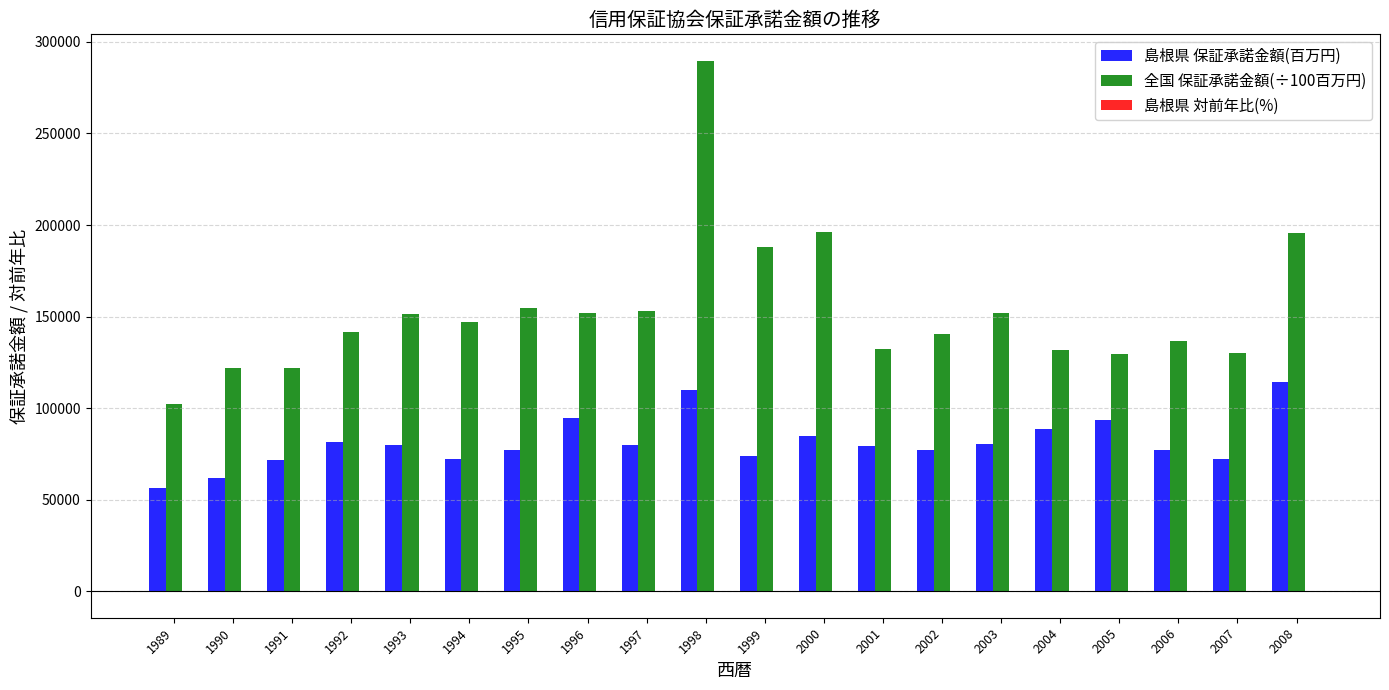

Which series changed the most between 1990 and 2005?

島根県 保証承諾金額(百万円)